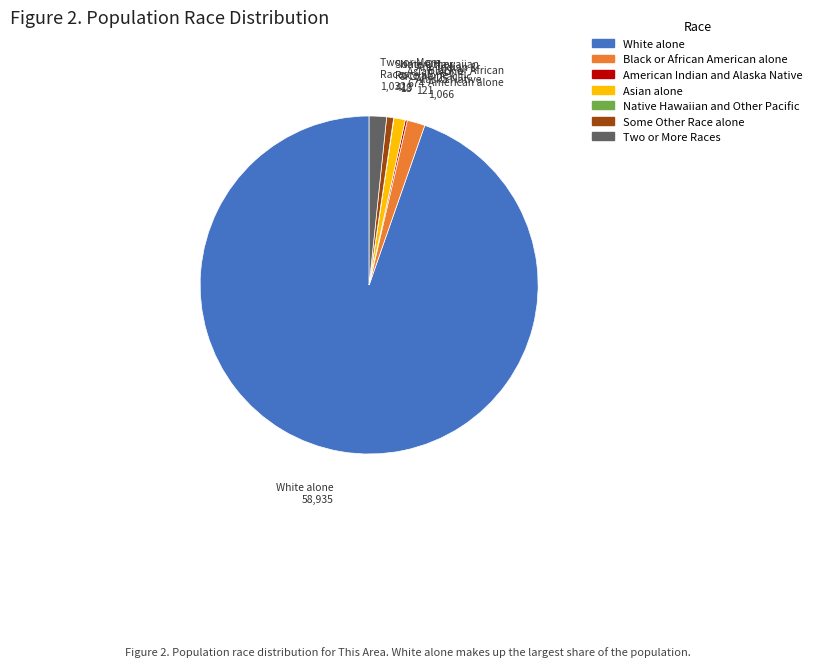

Which has a higher value, Two or More Races or Some Other Race alone?

Two or More Races